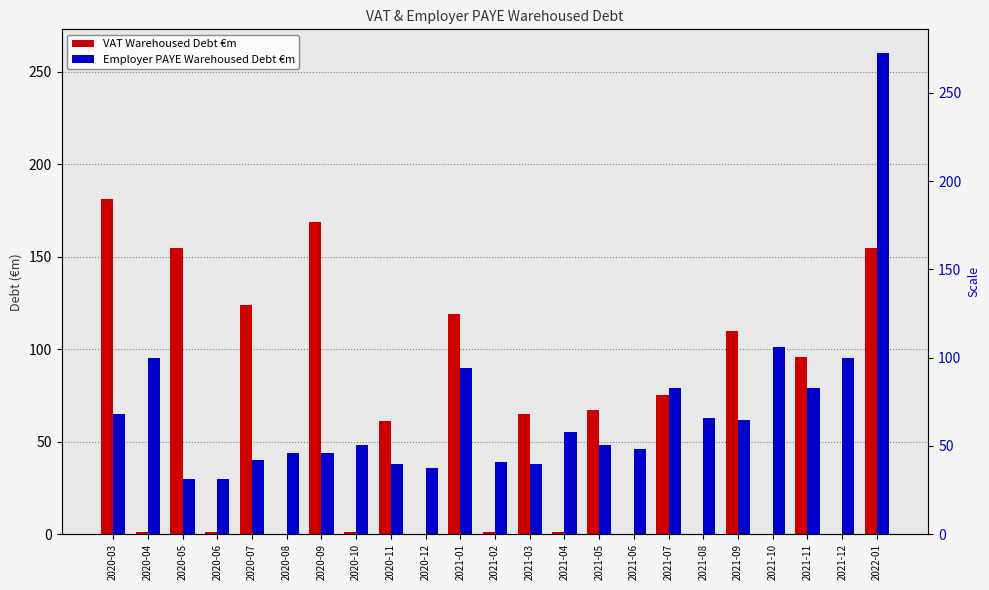

Reading left to right, extract all data points from this chart.

VAT Warehoused Debt €m: 2020-03=181	2020-04=1	2020-05=155	2020-06=1	2020-07=124	2020-08=0	2020-09=169	2020-10=1	2020-11=61	2020-12=0	2021-01=119	2021-02=1	2021-03=65	2021-04=1	2021-05=67	2021-06=0	2021-07=75	2021-08=0	2021-09=110	2021-10=0	2021-11=96	2021-12=0	2022-01=155
Employer PAYE Warehoused Debt €m: 2020-03=65	2020-04=95	2020-05=30	2020-06=30	2020-07=40	2020-08=44	2020-09=44	2020-10=48	2020-11=38	2020-12=36	2021-01=90	2021-02=39	2021-03=38	2021-04=55	2021-05=48	2021-06=46	2021-07=79	2021-08=63	2021-09=62	2021-10=101	2021-11=79	2021-12=95	2022-01=260